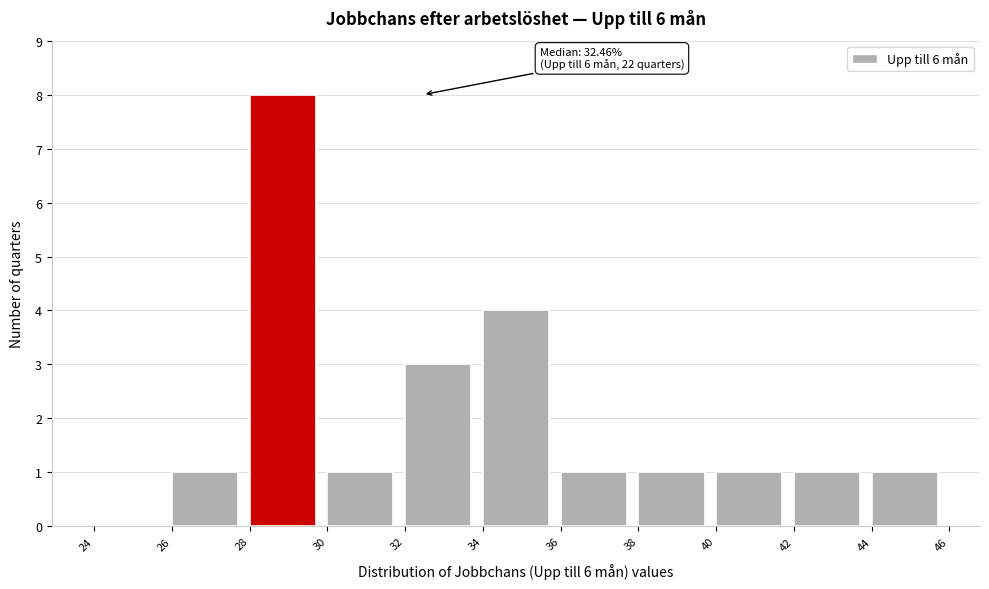

Over which range of the x-axis is the bar tallest?

28 to 30